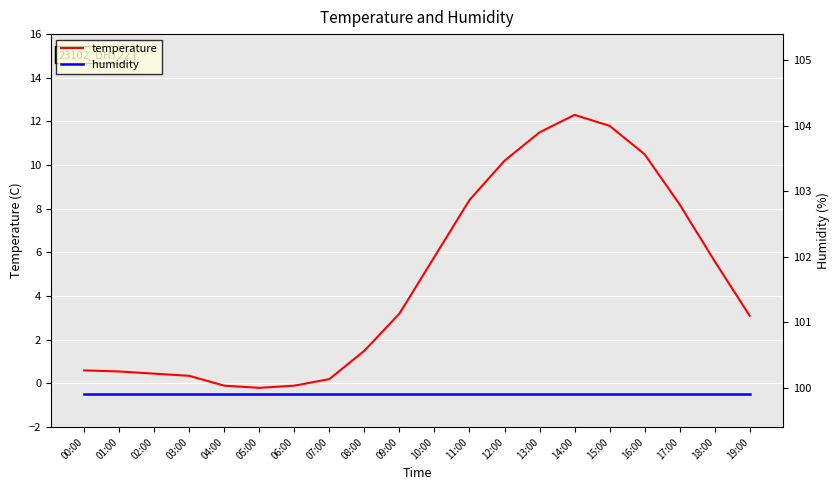

What is the sum of the temperature values at 04:00 and 11:00?

8.3